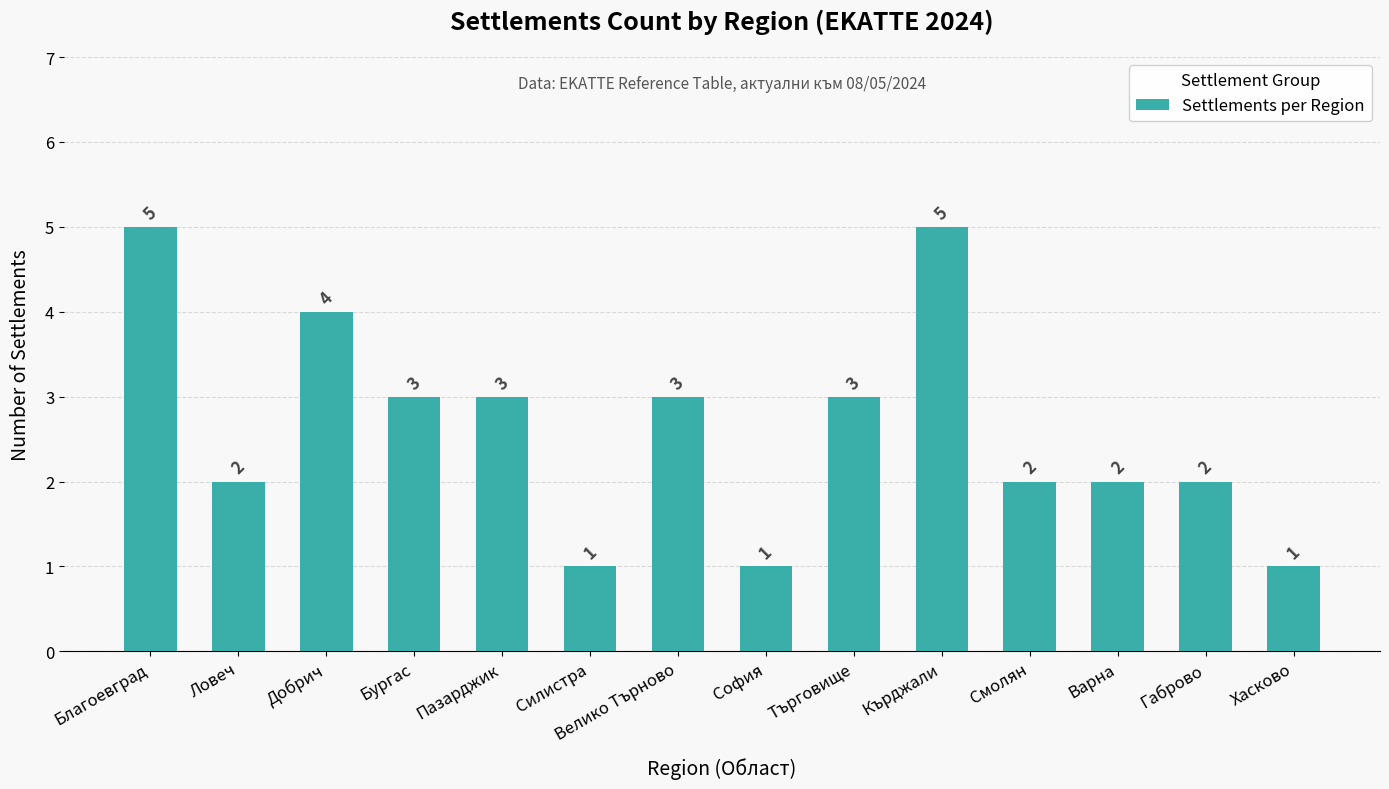

Read the value at Пазарджик.

3